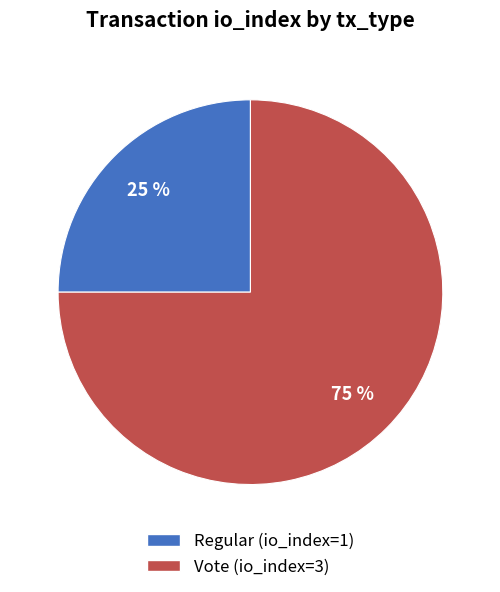

What is the majority slice?

Vote